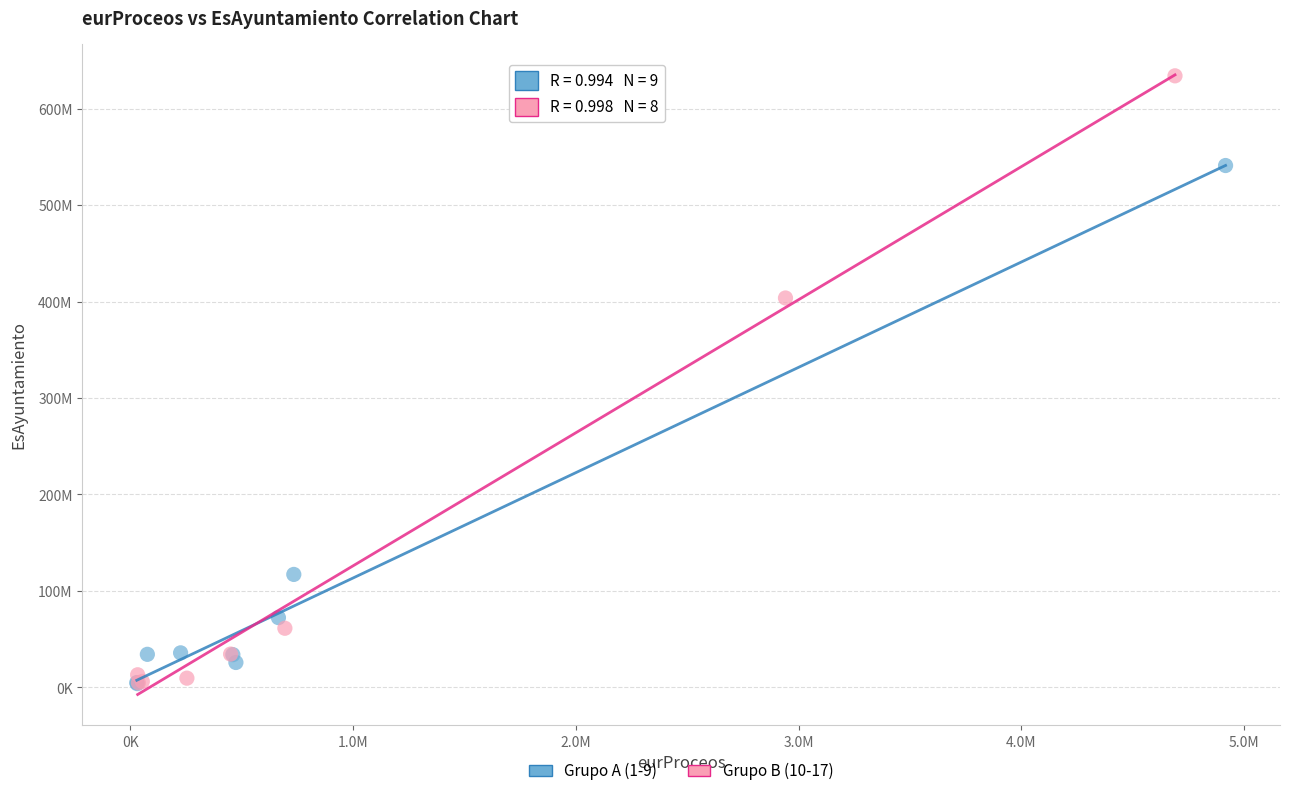

Which series has the largest Y range (max minus min)?

Grupo B (10-17)